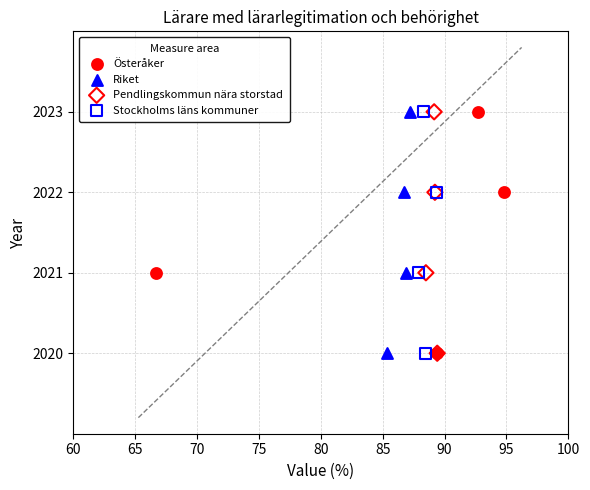

What are all the series names shown in the legend?

Österåker, Riket, Pendlingskommun nära storstad, Stockholms läns kommuner